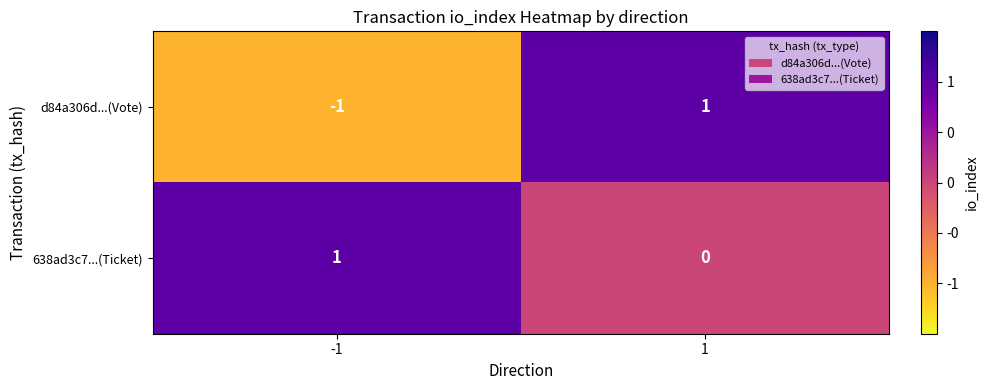

Which series has the largest range (max minus min)?

d84a306d...(Vote)